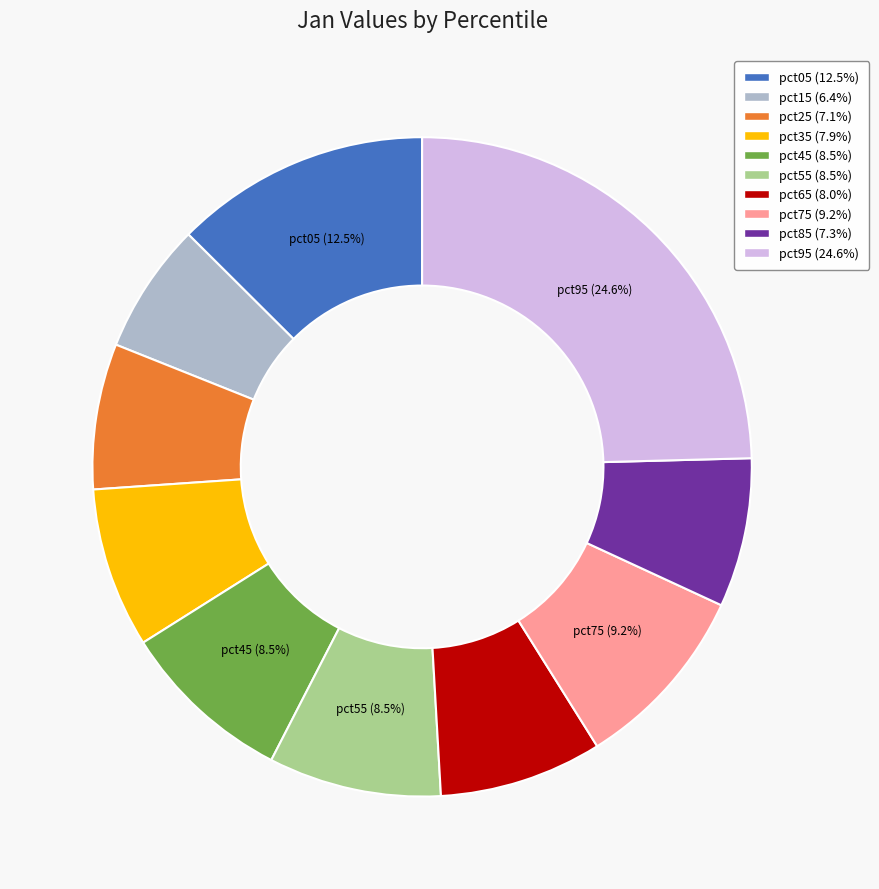

To the nearest percent, what is the difference between the largest and smallest slice percentages?

18%